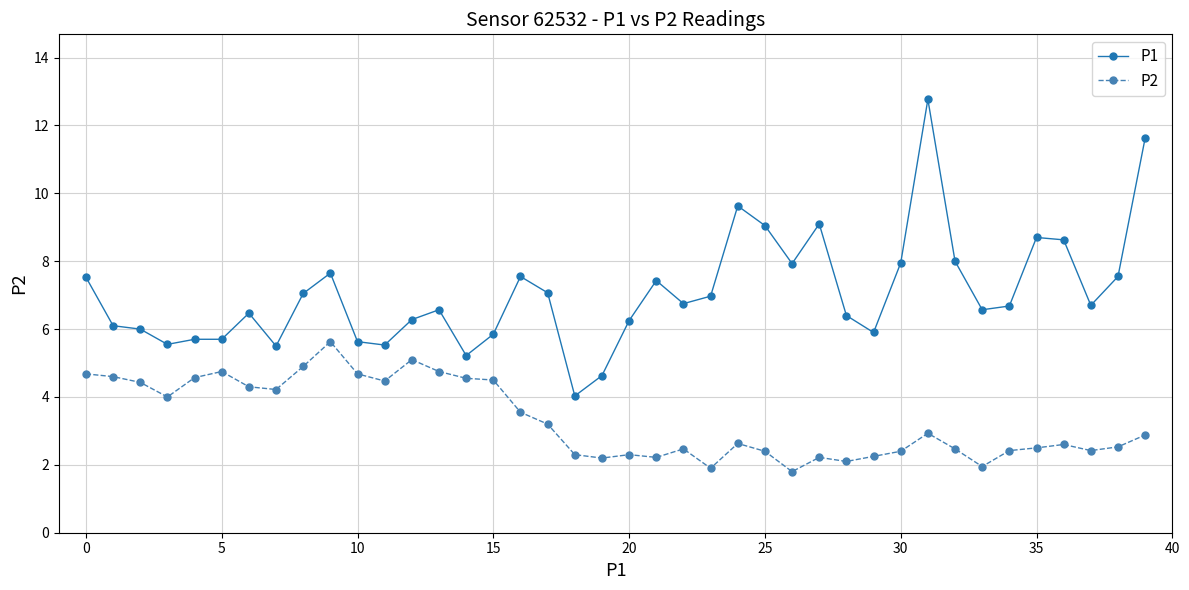

Which series has the widest spread of values?

P1